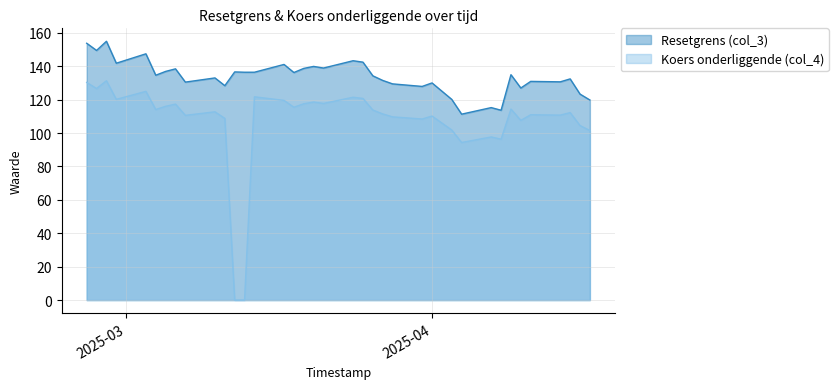

Is the value of Resetgrens (col_3) at 2025-03-19 greater than the value of Koers onderliggende (col_4) at 2025-02-25?

Yes